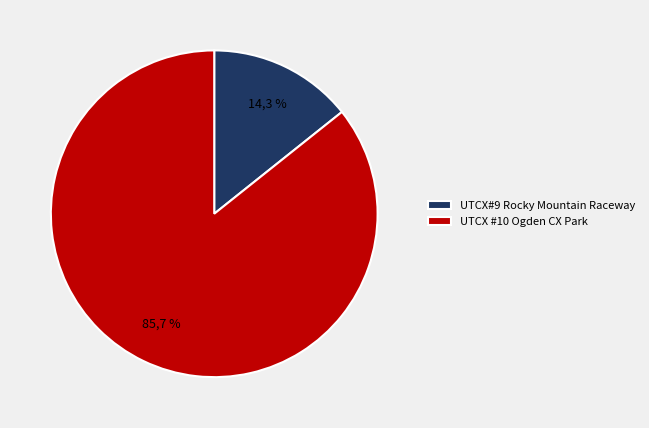

What is the largest slice in the pie chart?

UTCX #10 Ogden CX Park